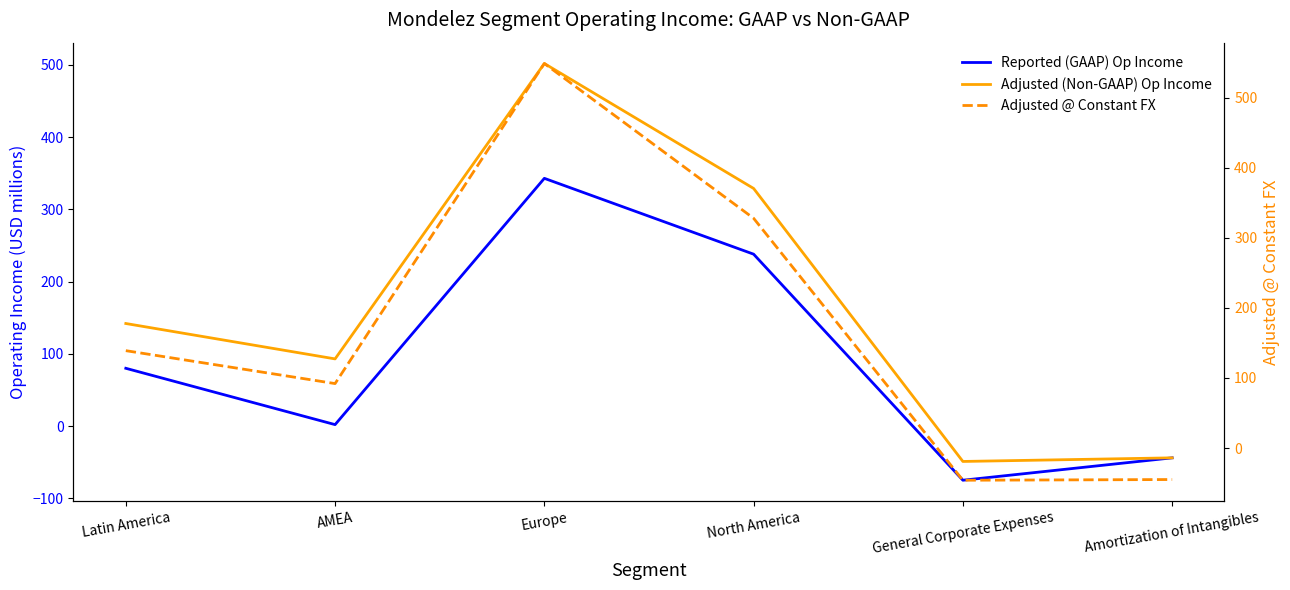

What is the average value of the Adjusted @ Constant FX series?

170